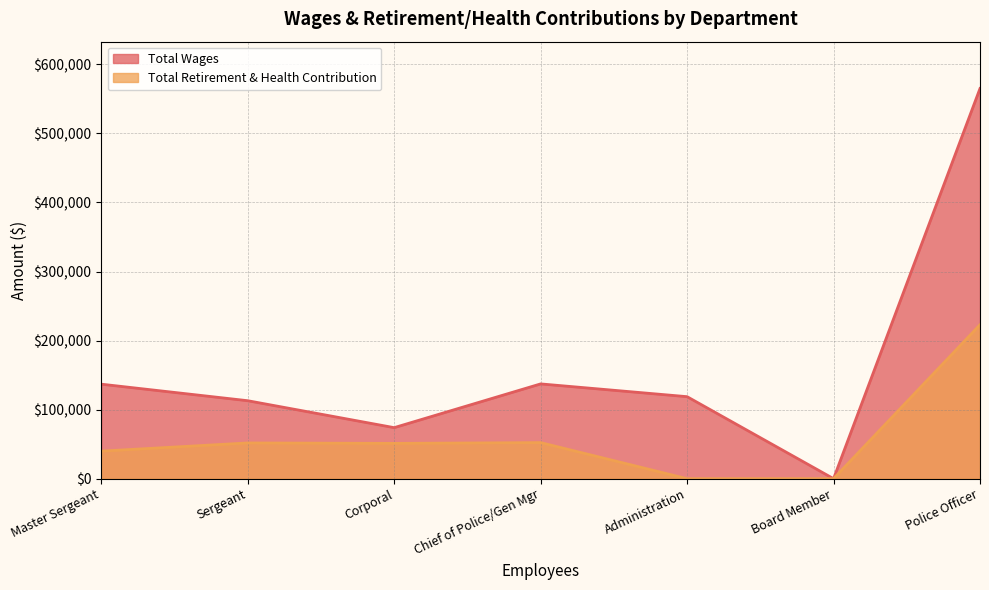

Is it true that Total Wages equals 118755 at Administration?

True